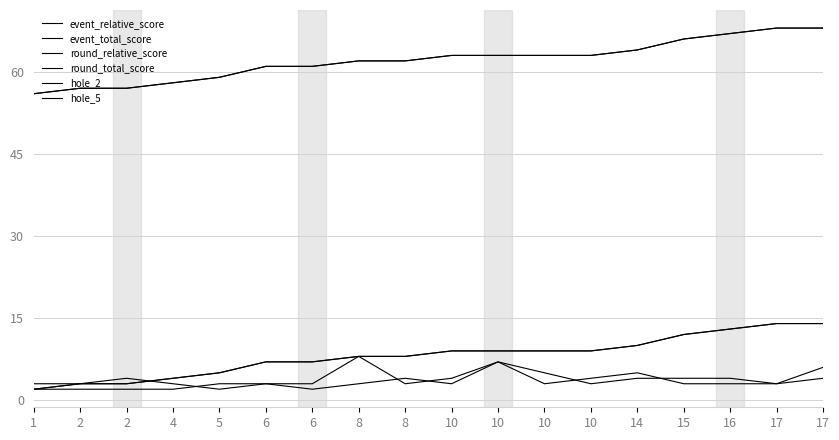

How many interior local valleys does the hole_5 series have?

4